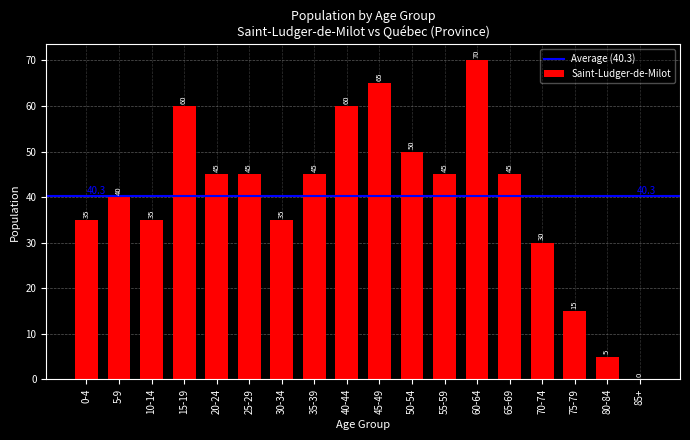

Which category has the highest value across all series?

60-64